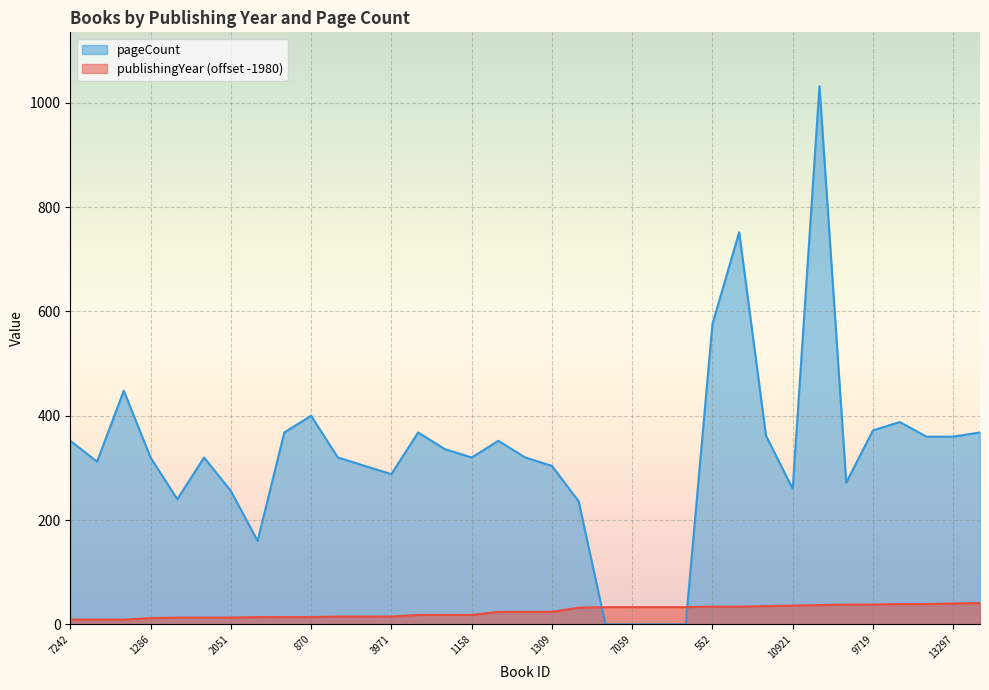

Between which two adjacent categories do pageCount and publishingYear first intersect?

5882 and 7058